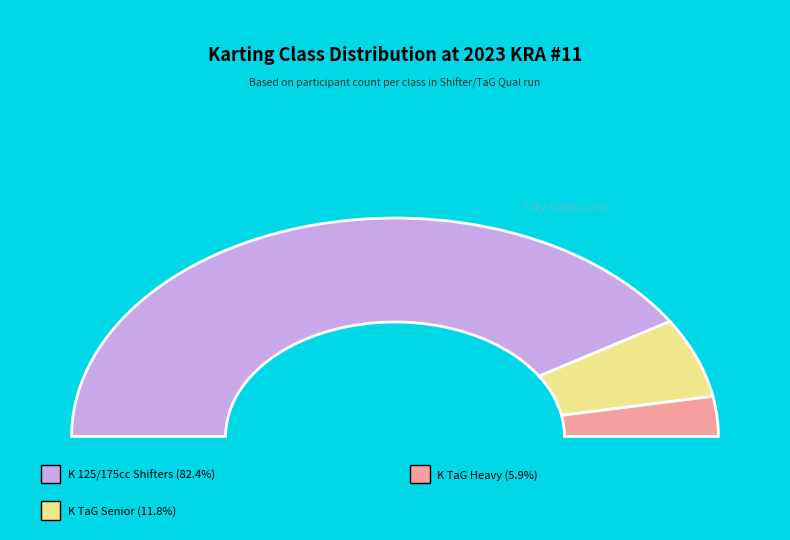

Is it true that K TaG Heavy is 6% of the pie?

True